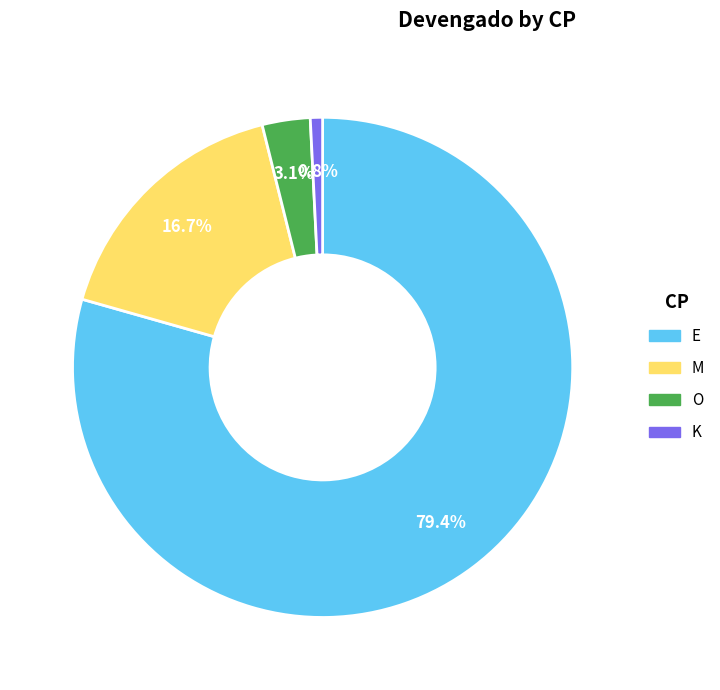

Does any single category account for the majority?

Yes